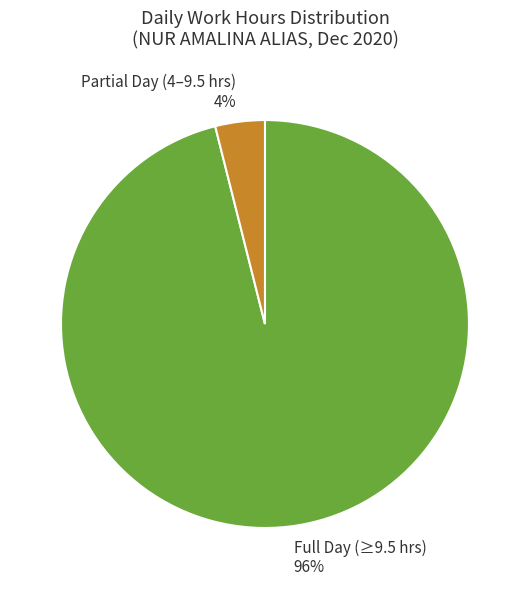

What percentage is the Partial Day (4–9.5 hrs) 4% slice, to the nearest percent?

4%